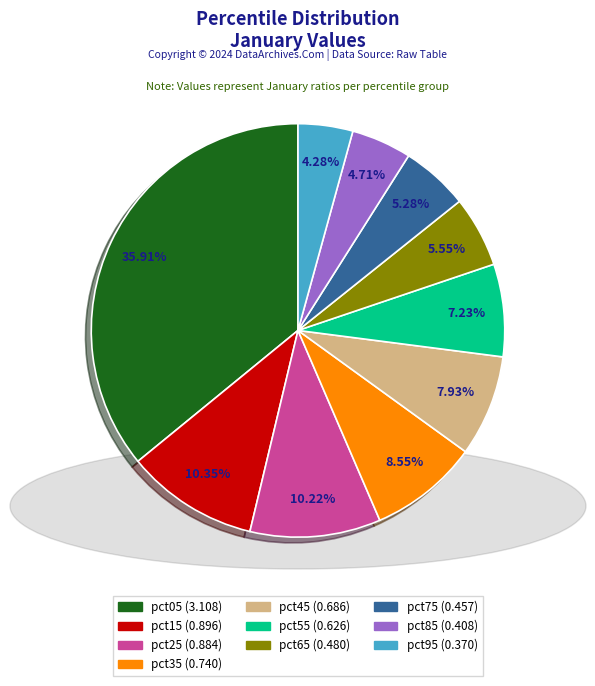

The pct75 slice represents 5% of the pie. True or false?

True